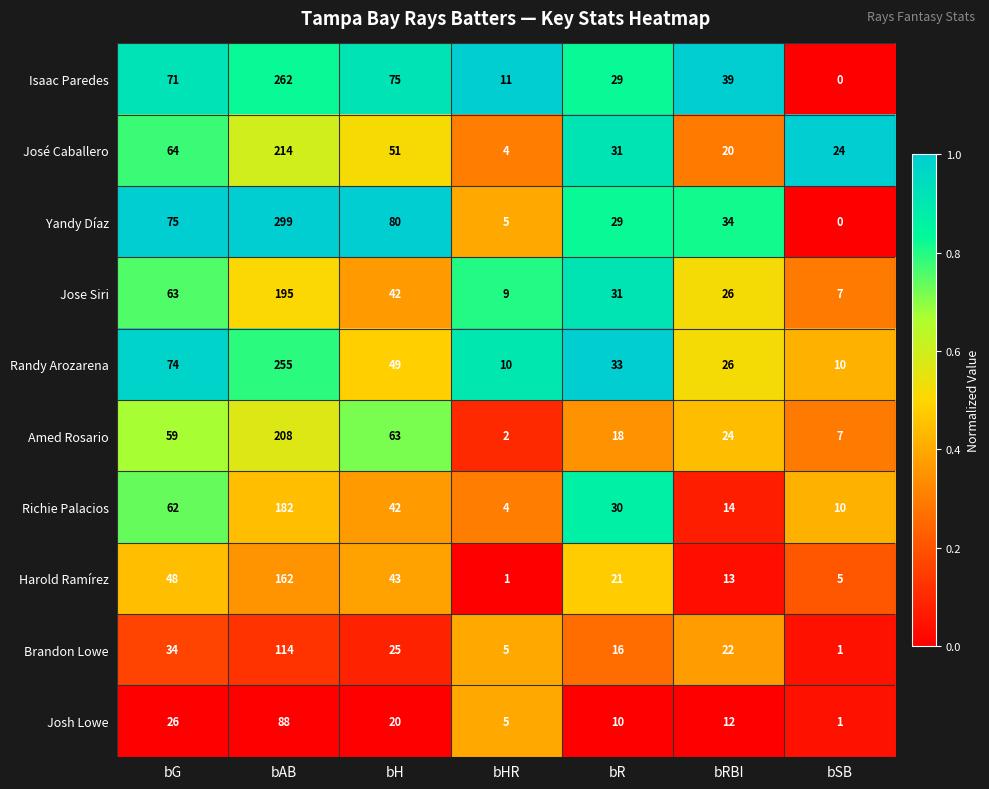

At which category does the chart reach its peak across all series?

bAB